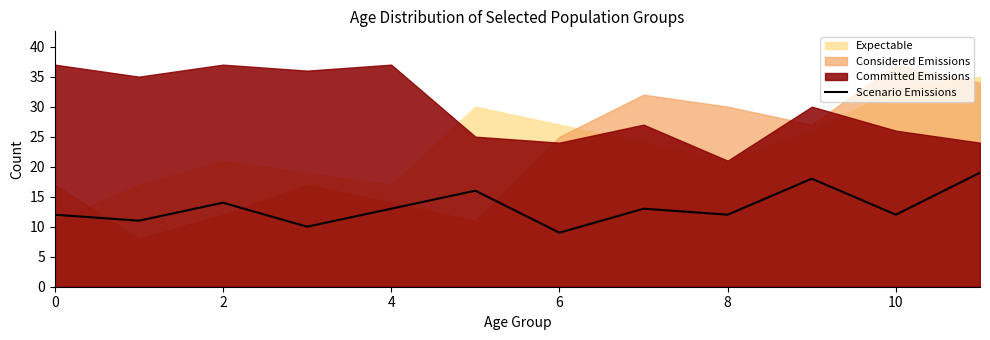

The value of Scenario Emissions at 8 is 3. True or false?

False